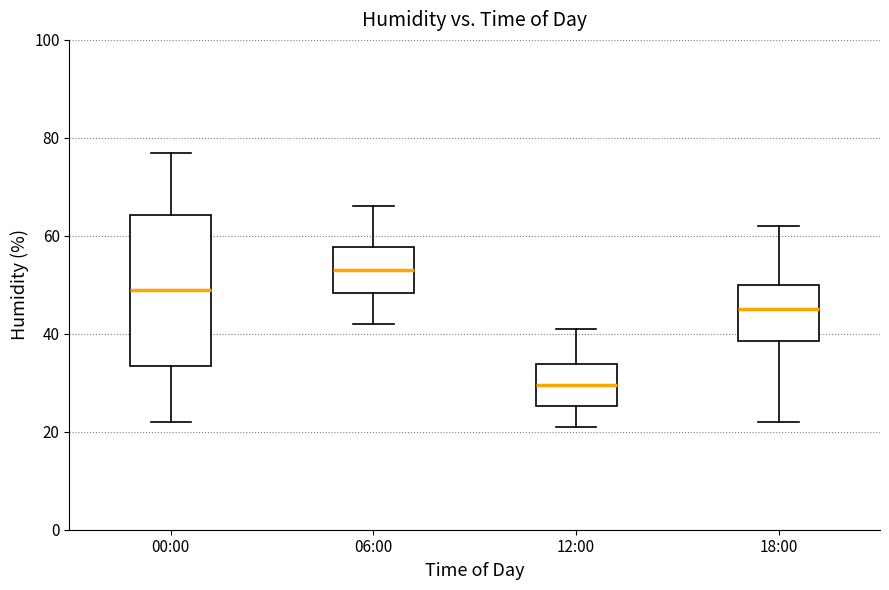

Where is the upper edge of the box for 06:00 on the y-axis? The values are not printed on the chart, so give them approximately, as read against the axis.

58